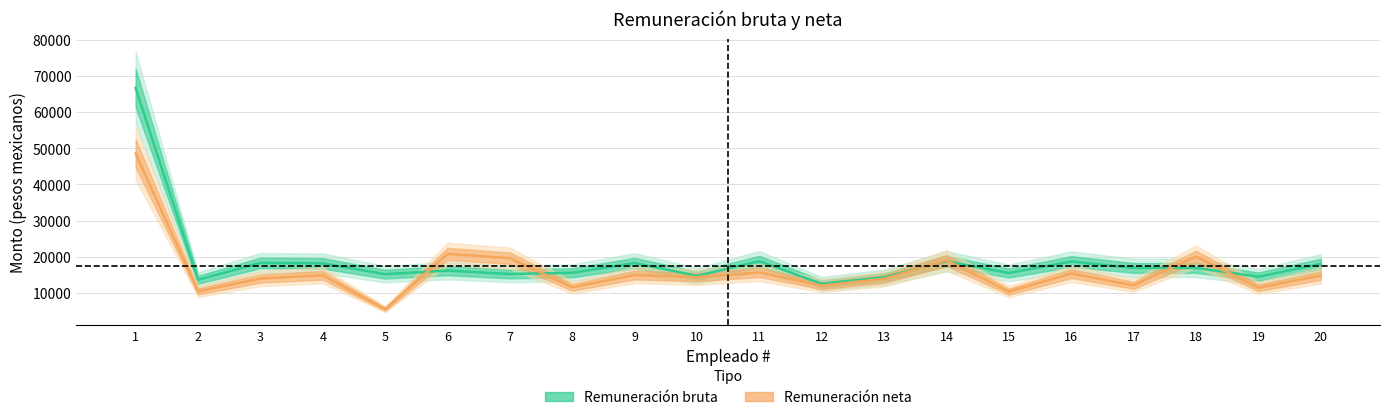

Rank the series by their maximum value, from highest to lowest.

Remuneración bruta, Remuneración neta